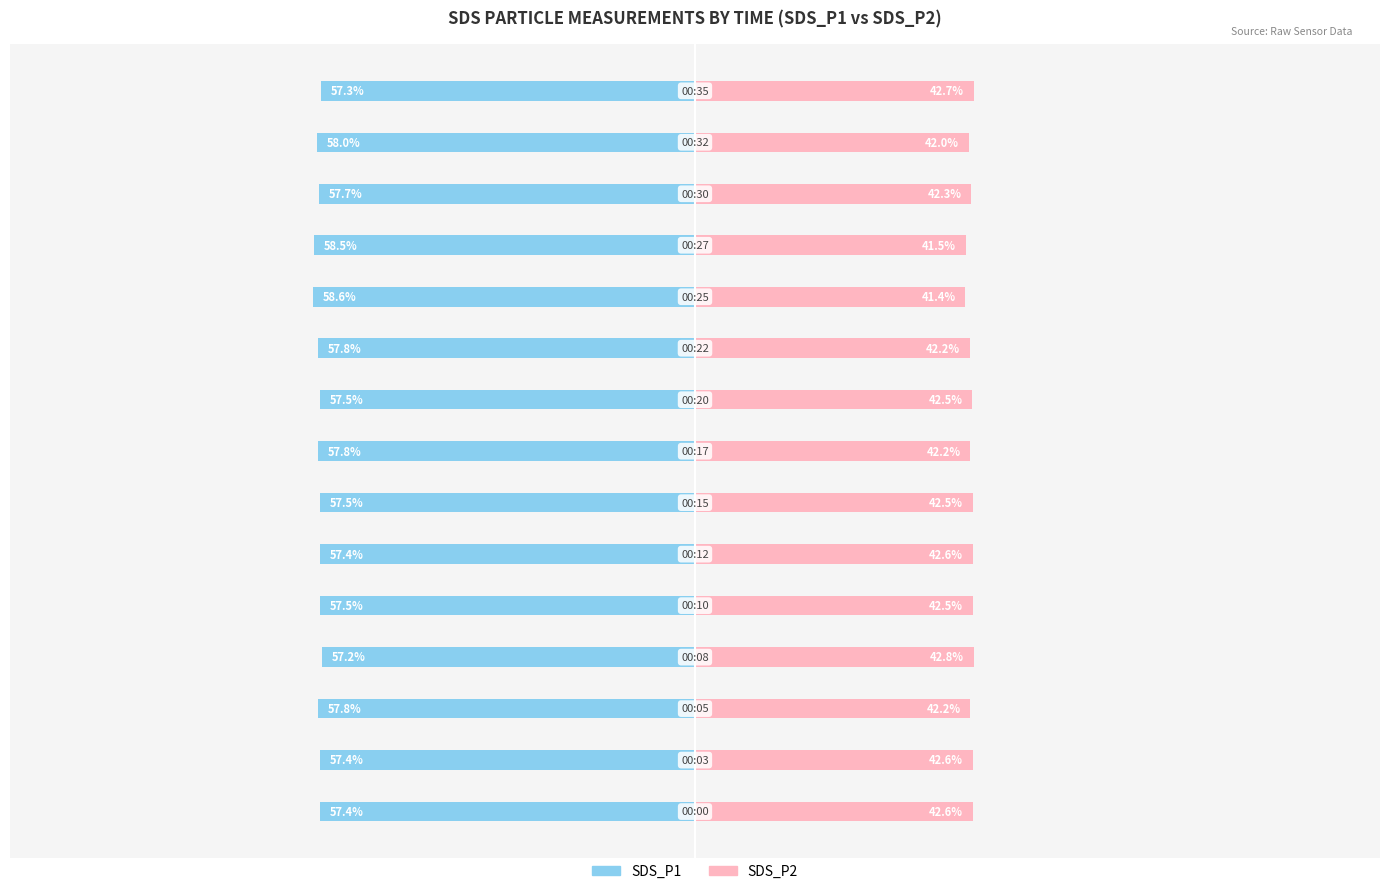

Which series changed the most between 11 and 13?

SDS_P1